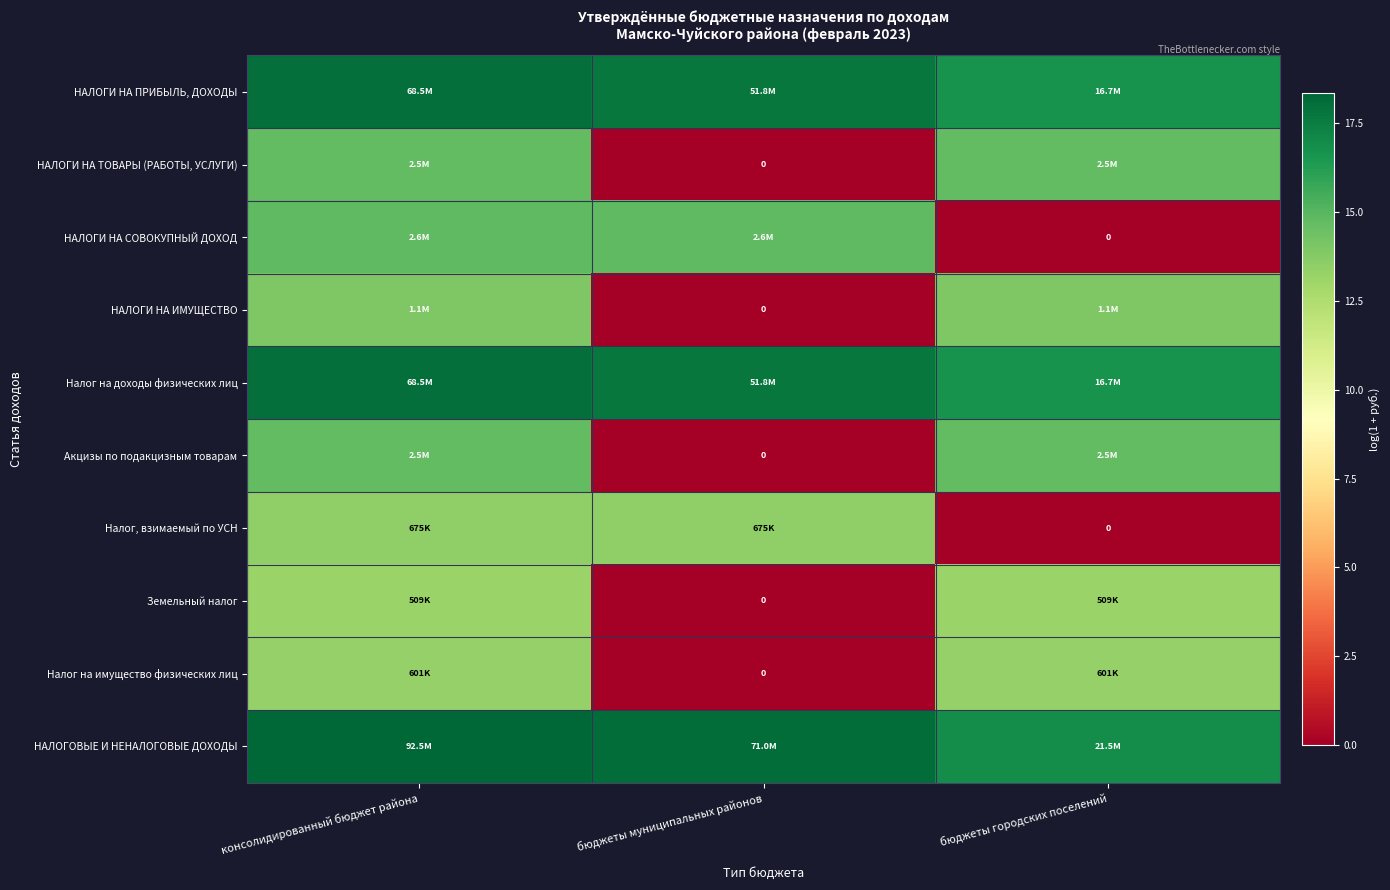

What is the maximum value for Налог на доходы физических лиц?

18.0